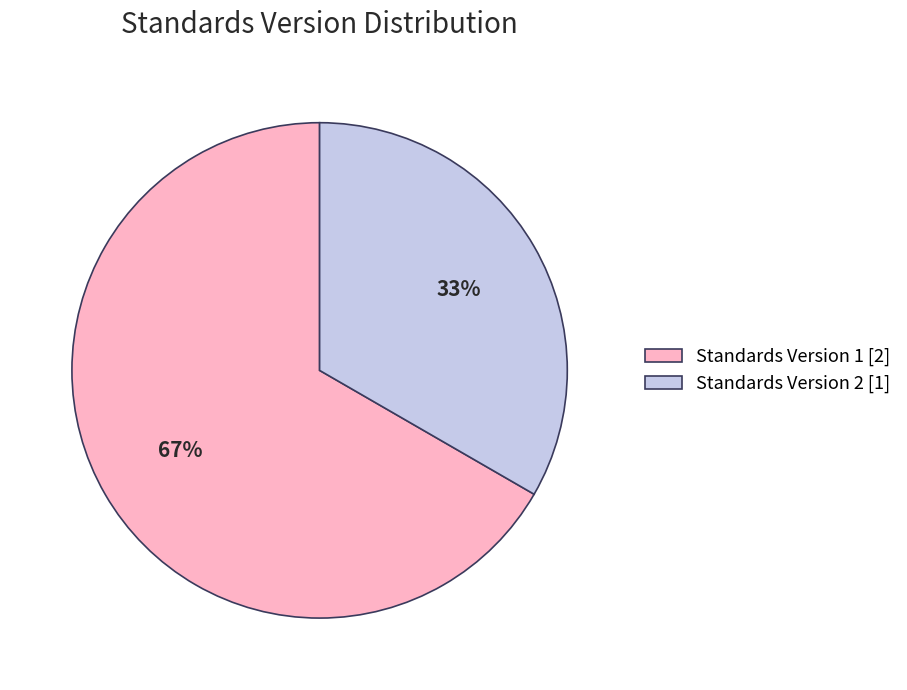

Does any single category account for the majority?

Yes